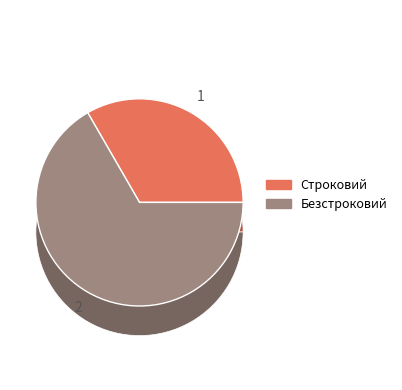

Is there any slice that represents more than half of the pie?

Yes